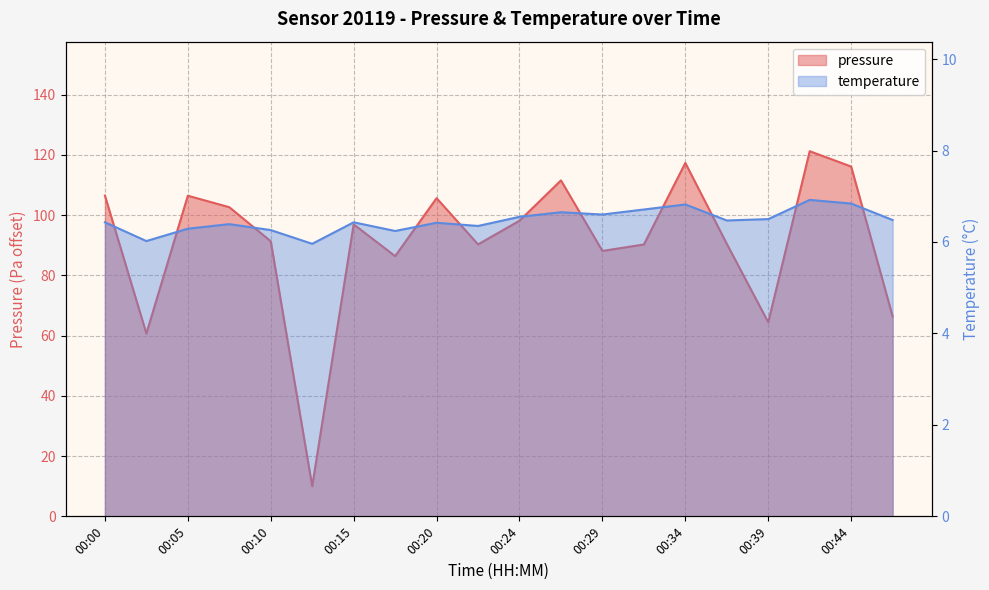

What is the difference between the maximum and minimum values in the temperature series?

1.0